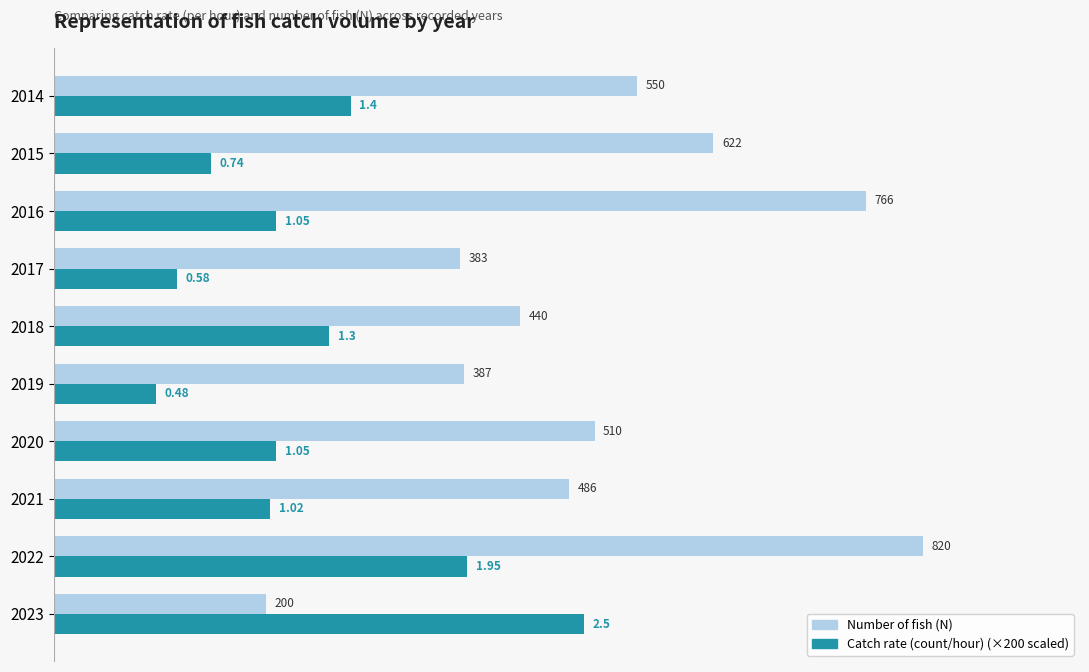

What is the difference between the highest and lowest values at 2014?

270.0